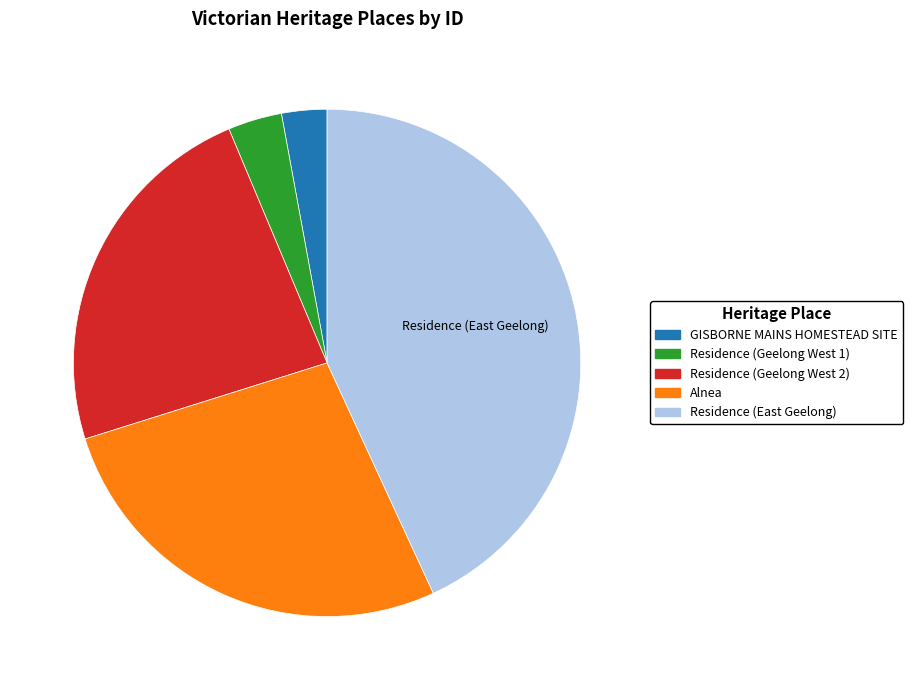

Rank the categories by value from highest to lowest.

Residence (East Geelong), Alnea, Residence (Geelong West 2), Residence (Geelong West 1), GISBORNE MAINS HOMESTEAD SITE